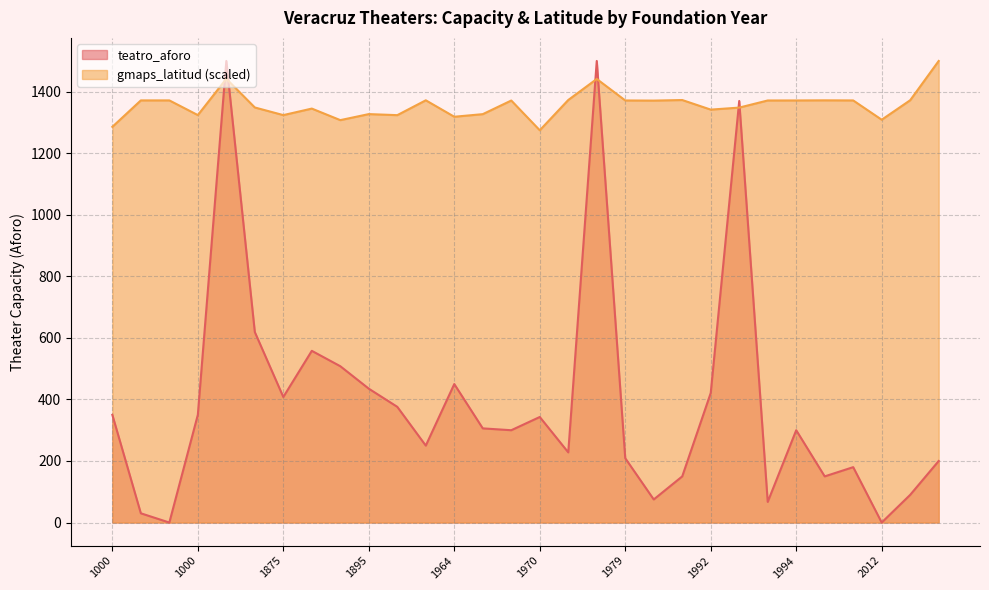

What is the total value across all series at 1979?

1580.7